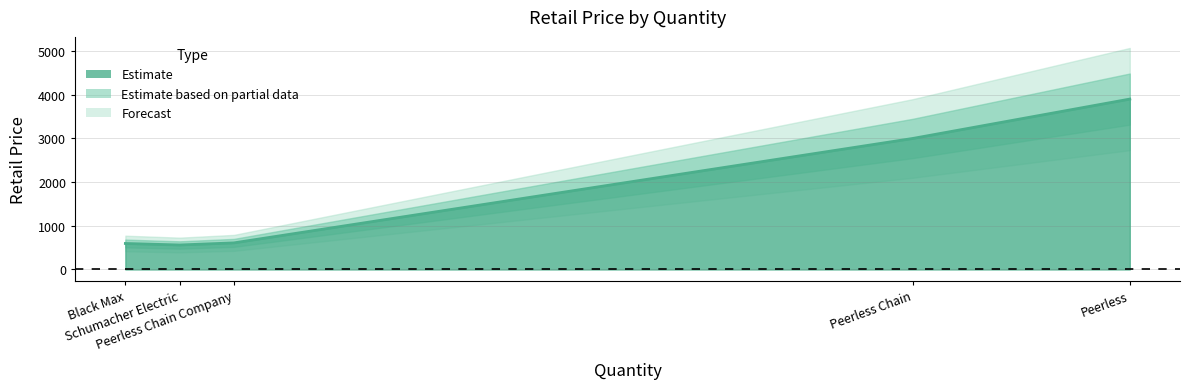

What position from the right is Peerless Chain?

4